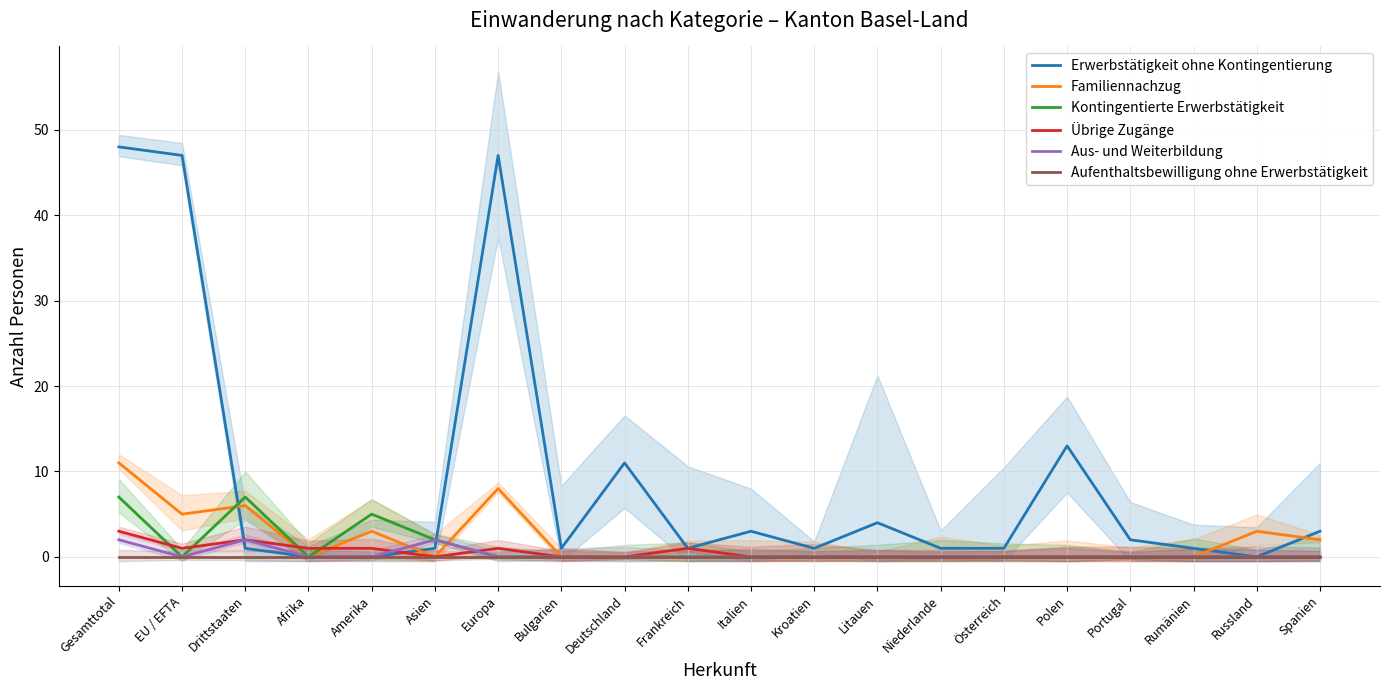

Which series has the largest range (max minus min)?

Erwerbstätigkeit ohne Kontingentierung